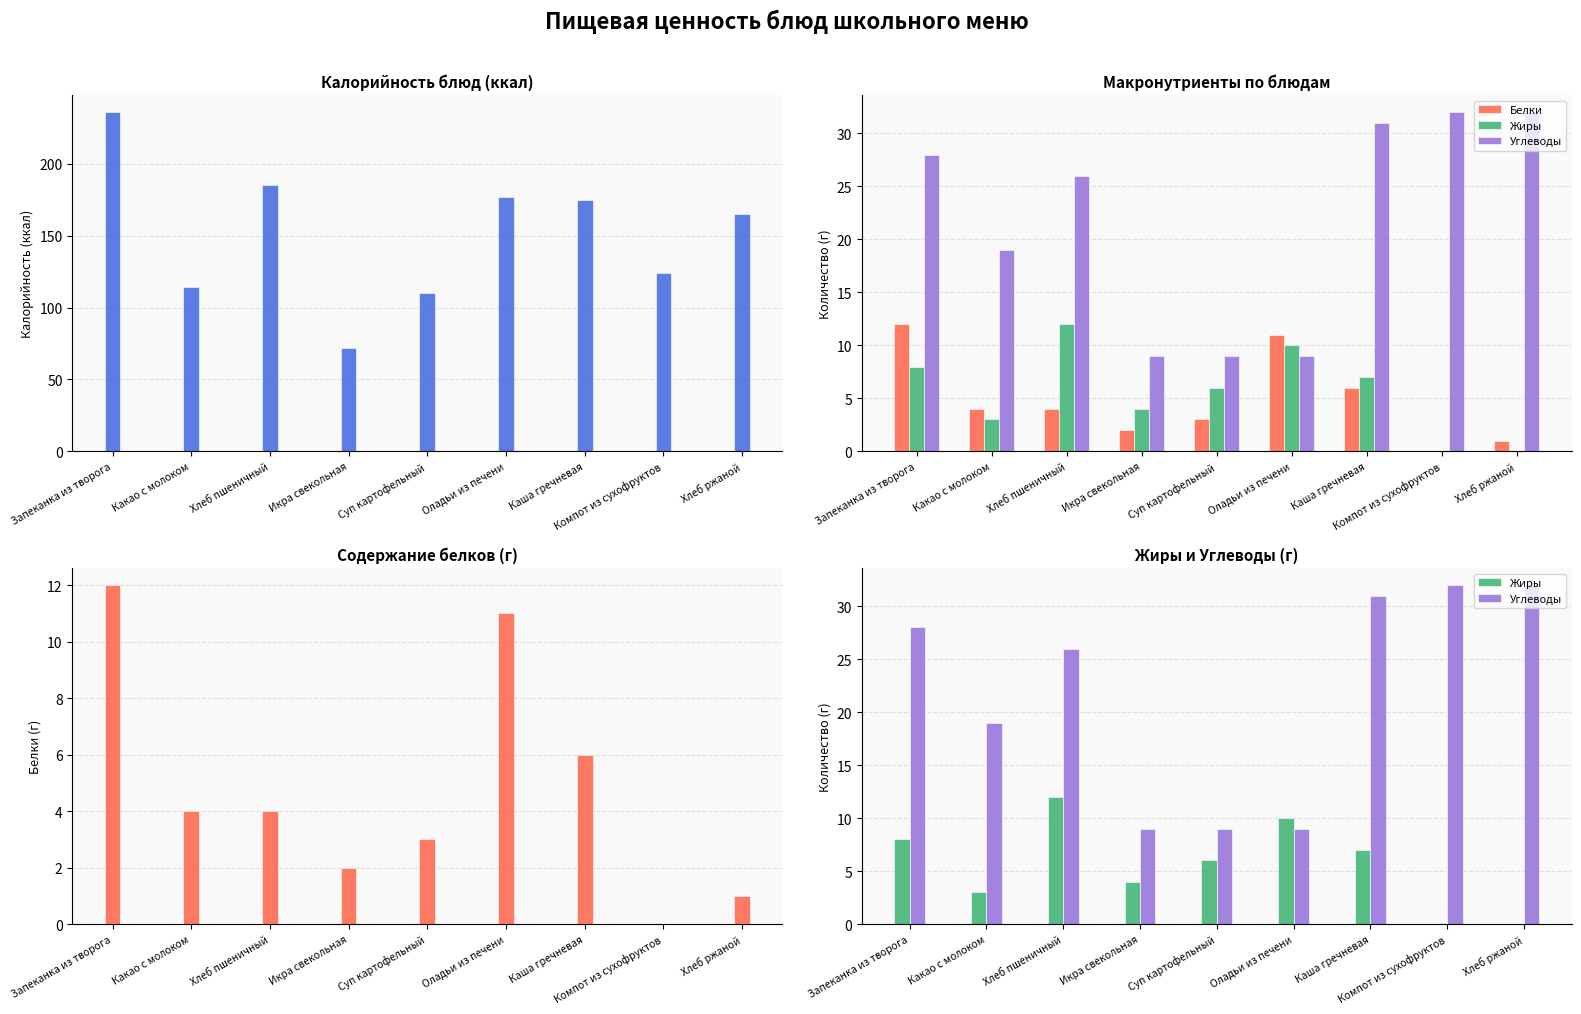

Which has a higher value, Суп картофельный or Оладьи из печени?

Оладьи из печени